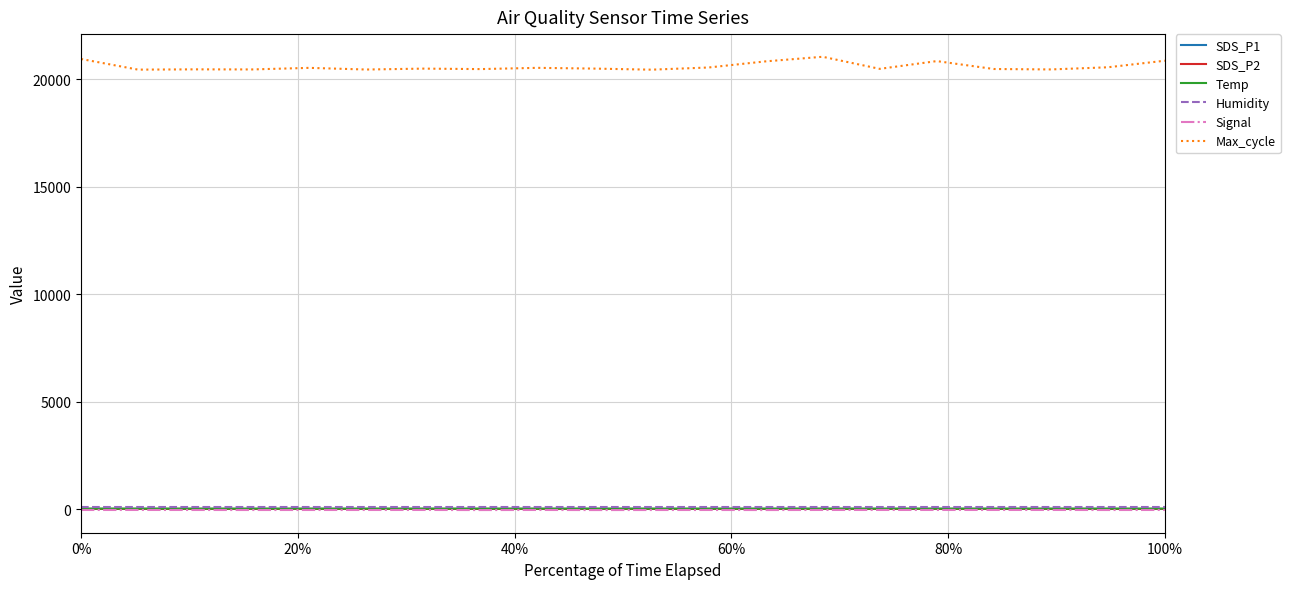

Which series has the largest total across all categories?

Max_cycle